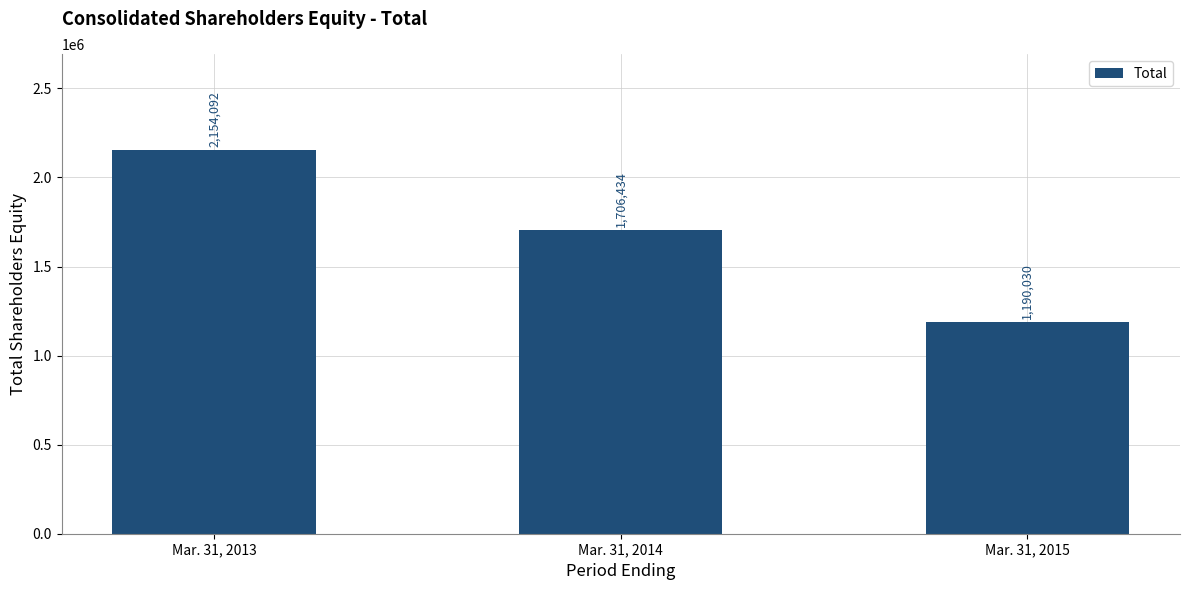

Is it true that the value at Mar. 31, 2014 is 379769?

False